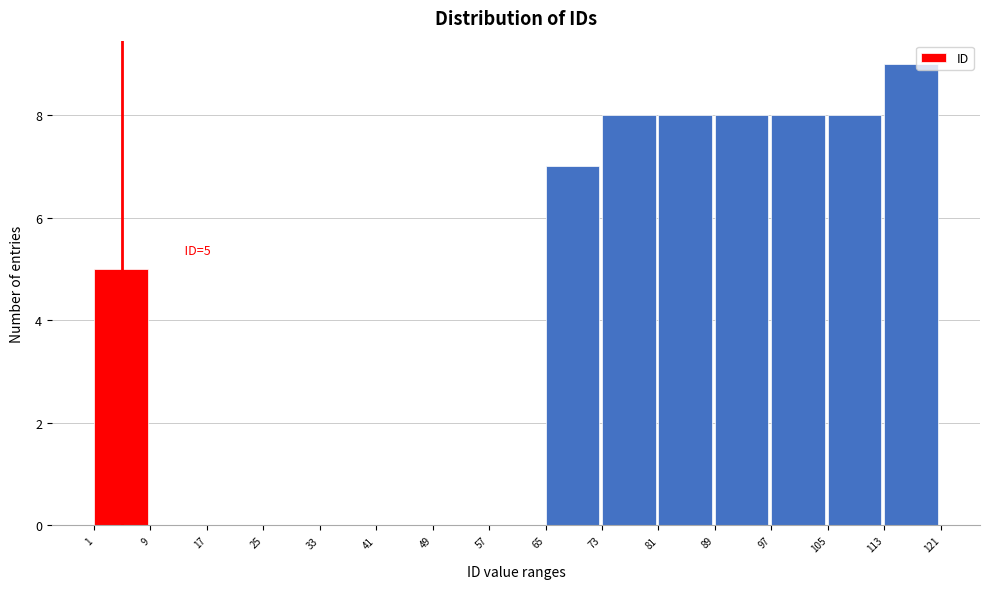

Over which range of the x-axis is the bar tallest?

113 to 121